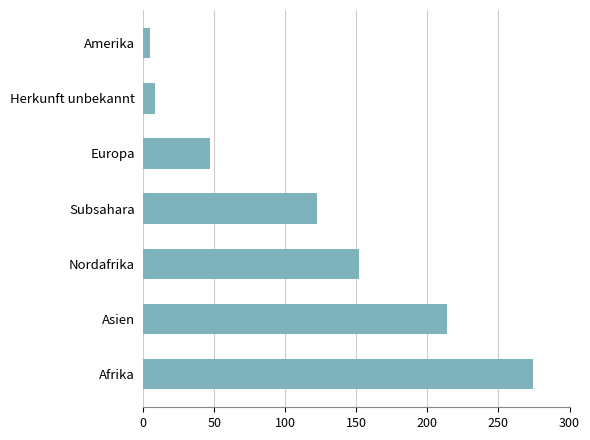

Rank the categories by value from highest to lowest.

Afrika, Asien, Nordafrika, Subsahara, Europa, Herkunft unbekannt, Amerika